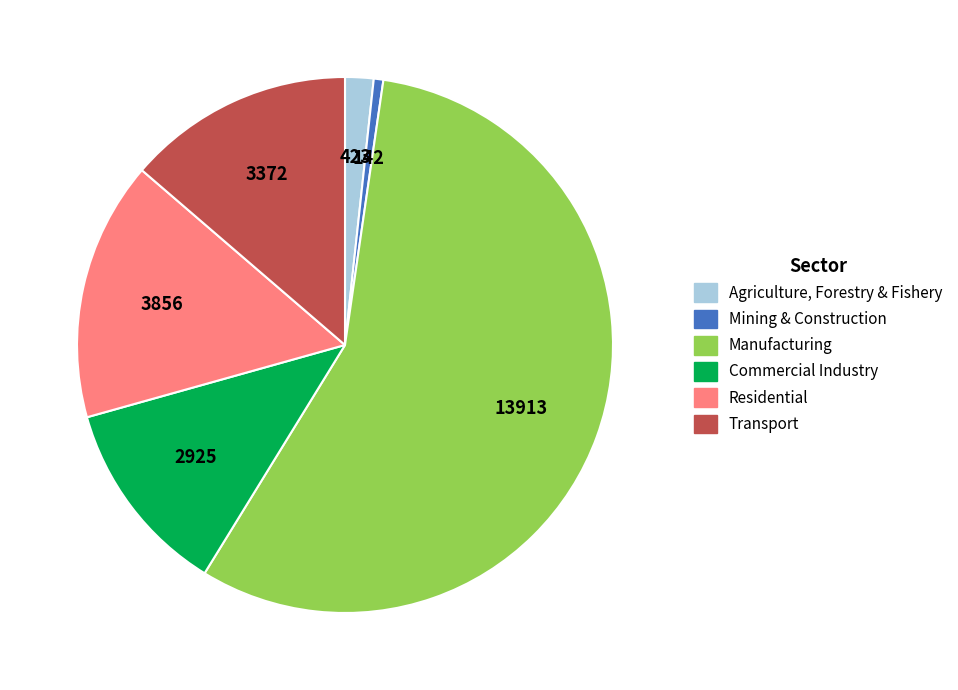

What is the largest slice in the pie chart?

Manufacturing